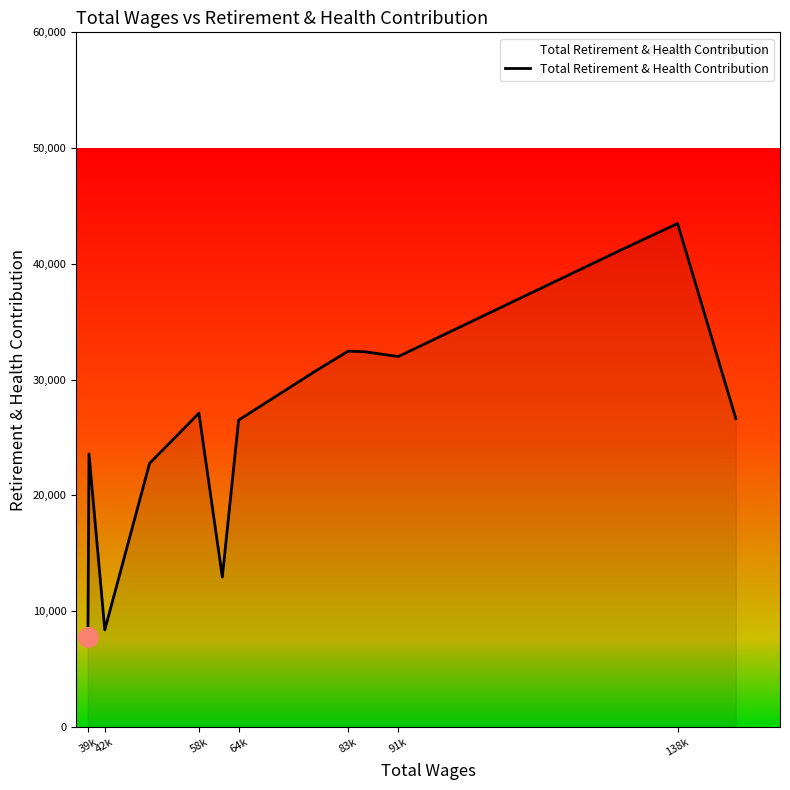

How many interior local valleys (lower than both neighbors) does the data have?

3